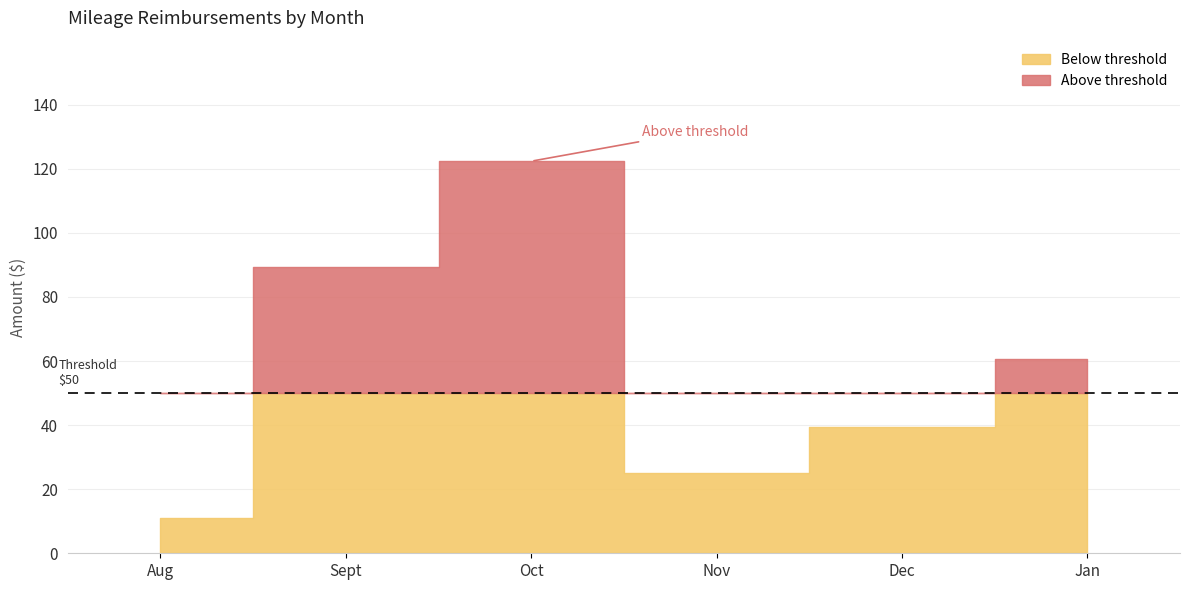

Which label corresponds to the smallest value in the chart?

Aug